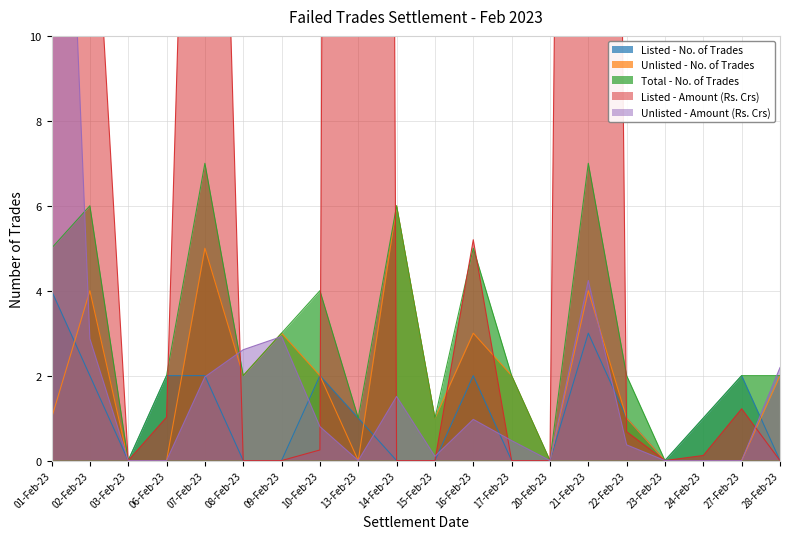

True or false: Listed - Amount (Rs. Crs) and Listed - No. of Trades intersect in this chart.

True